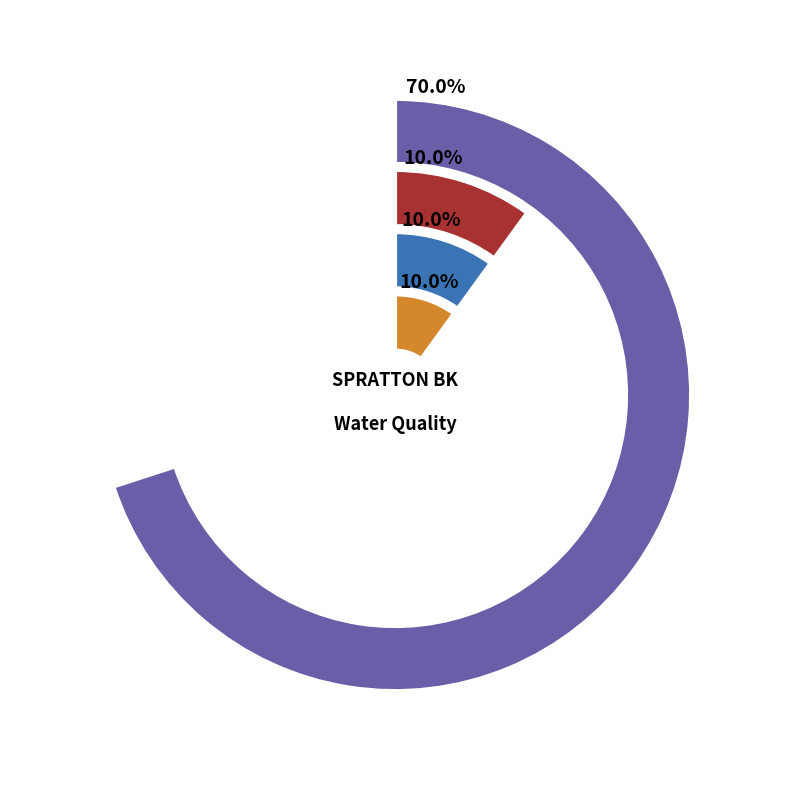

True or false: mg/l accounts for 50% of the total.

False